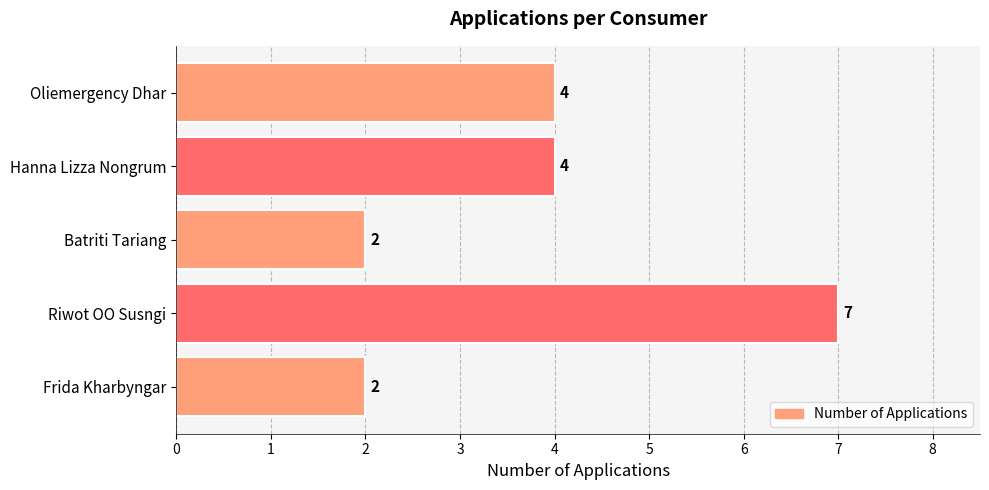

What is the sum of all values?

19